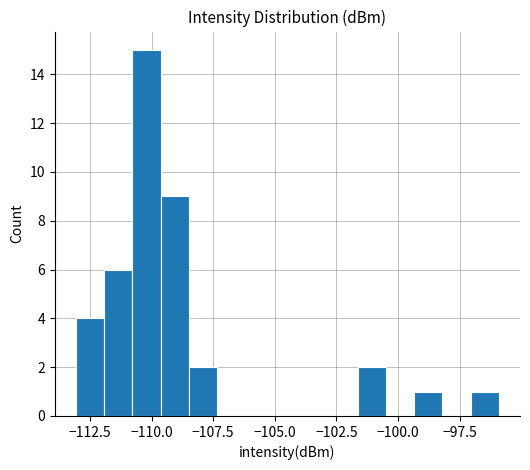

Around what value on the x-axis is the tallest bar? Give the approximate position of its centre, as read against the axis.

-110.0